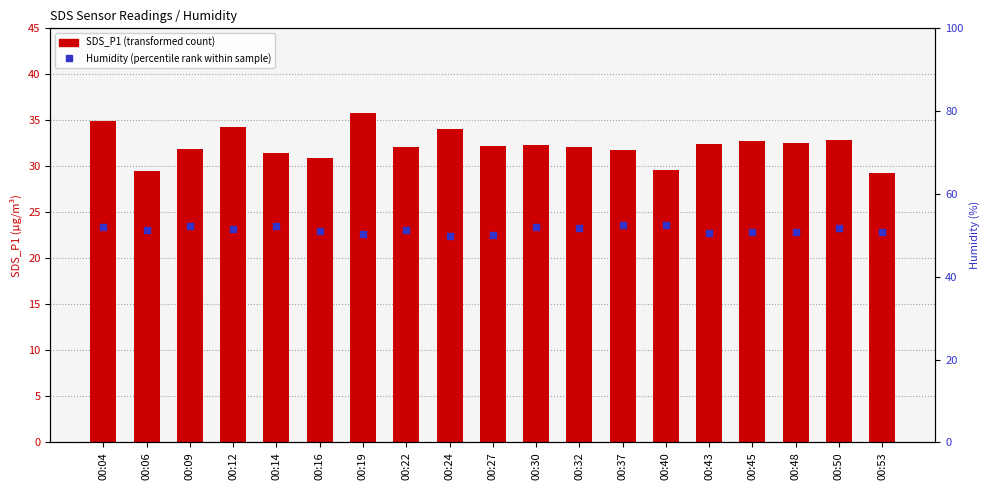

Which series has the largest total across all categories?

Humidity (%)